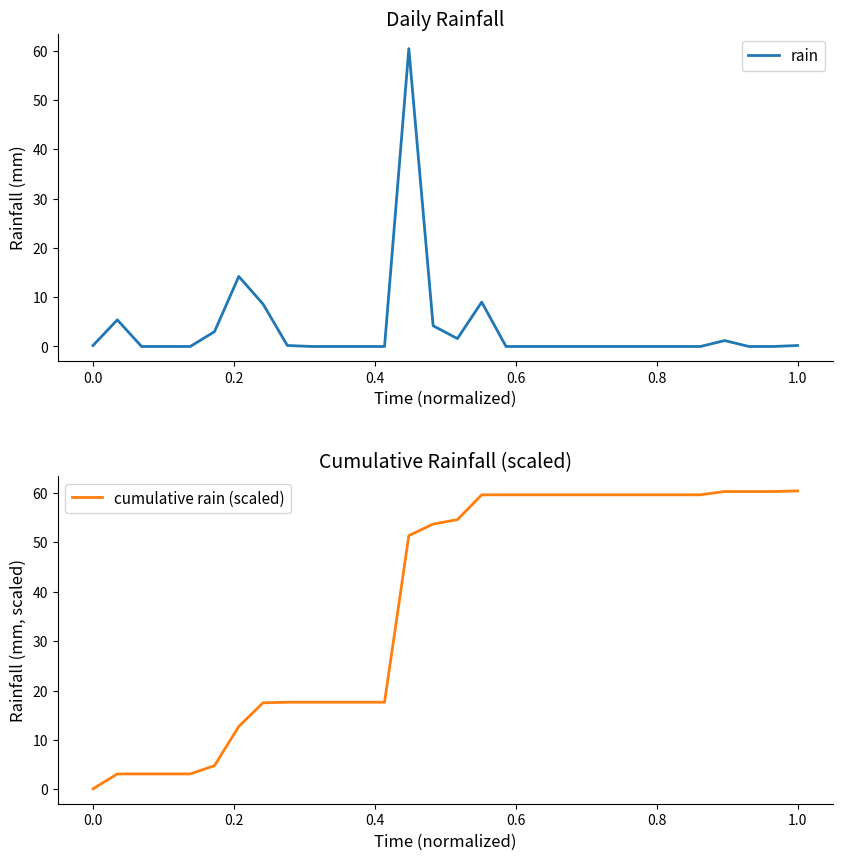

What is the maximum value for cumulative rain (scaled)?

60.4